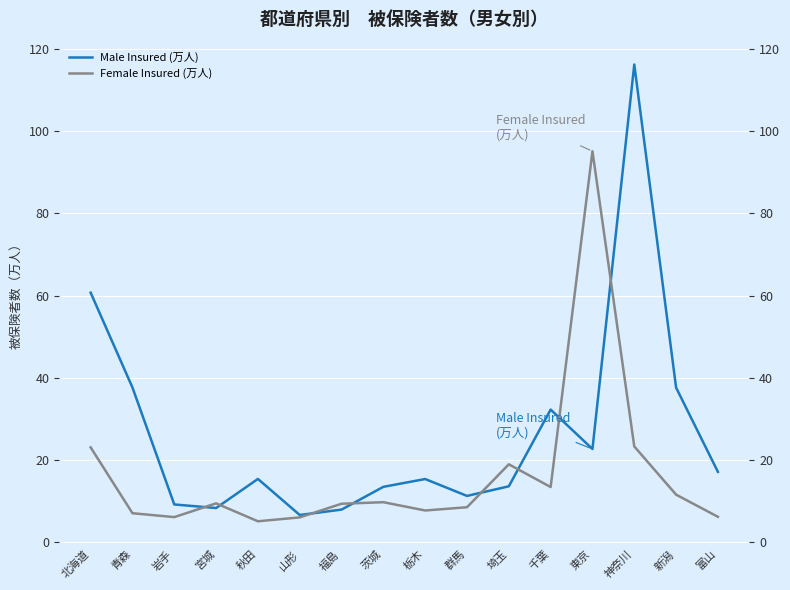

What is the total value across all series at 北海道?

83.8